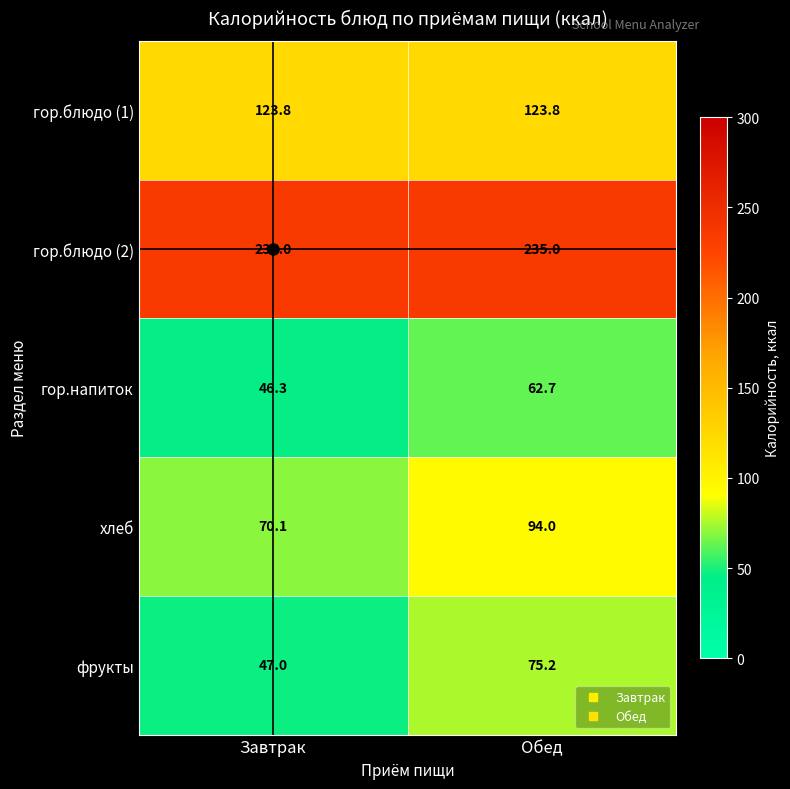

True or false: фрукты has a value of 126.7 at Обед.

False